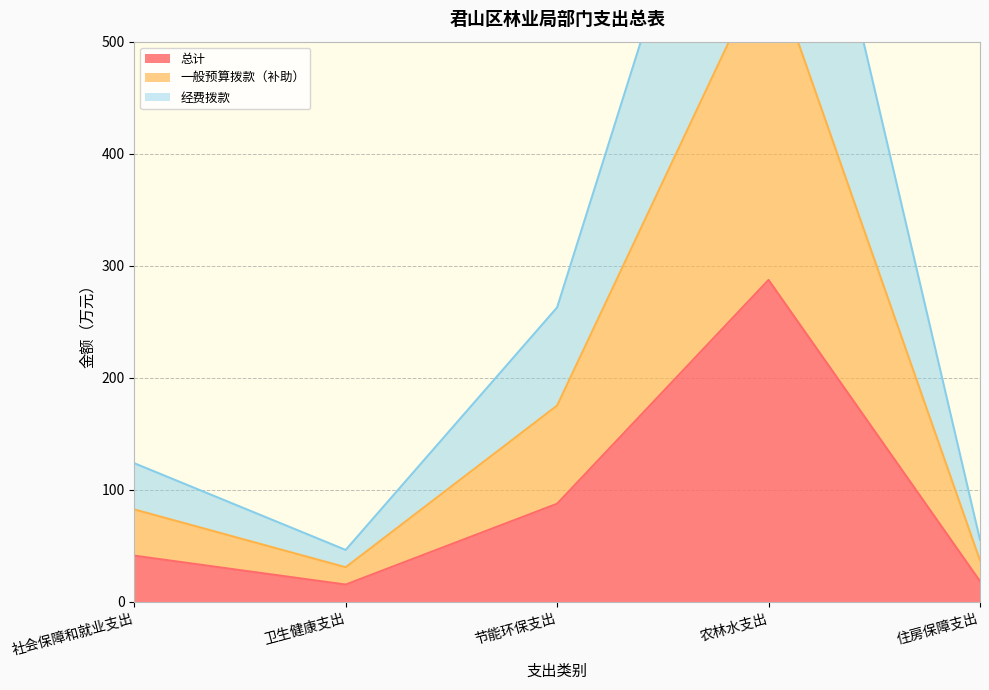

List the series in order of their peak value, lowest first.

总计, 一般预算拨款（补助）, 经费拨款